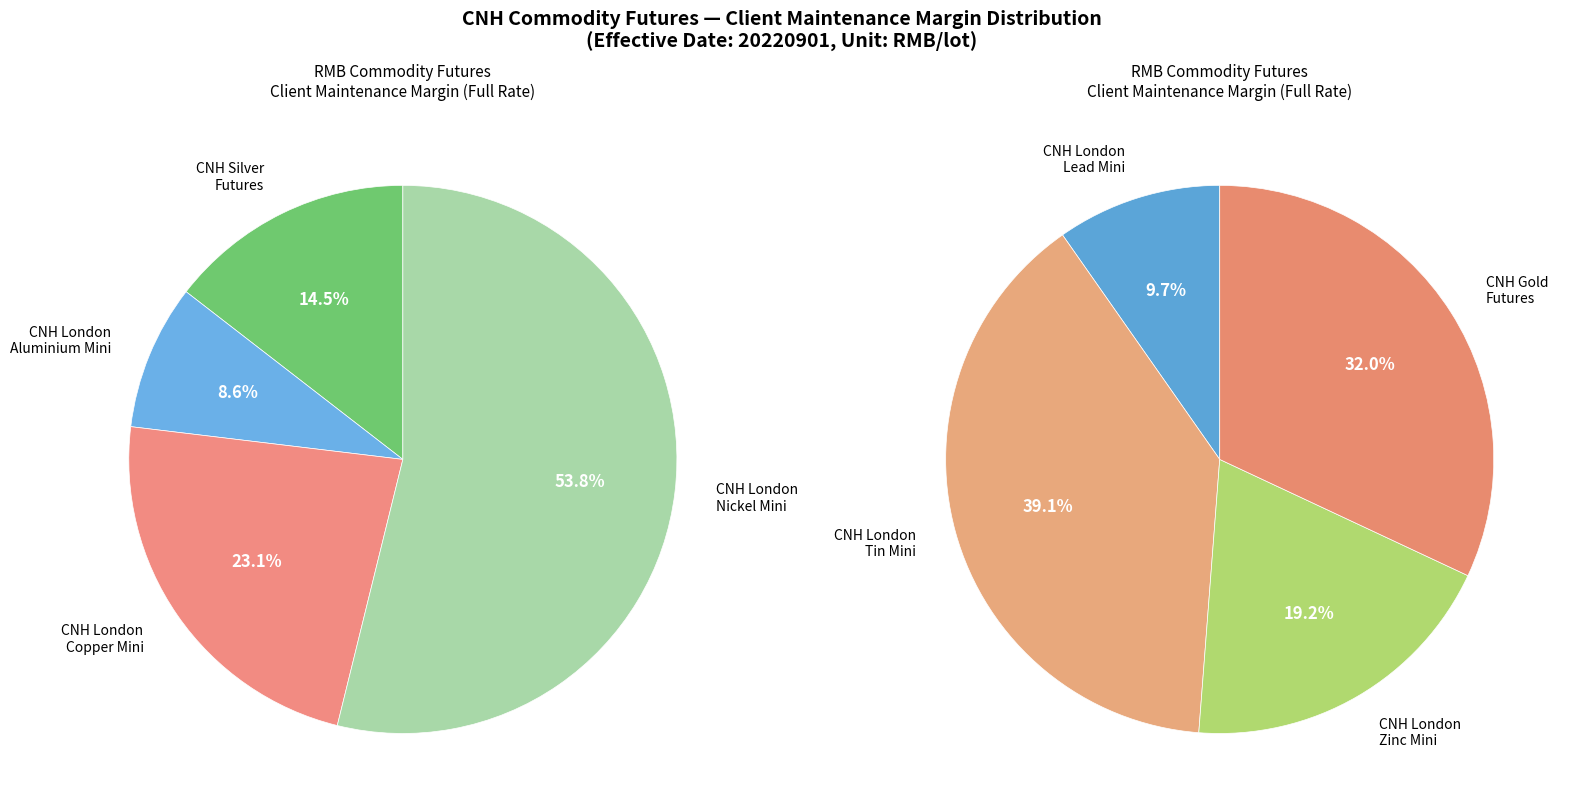

What is the ratio of the value at CNH London Tin Mini Futures to the value at CNH London Copper Mini Futures?

1.1